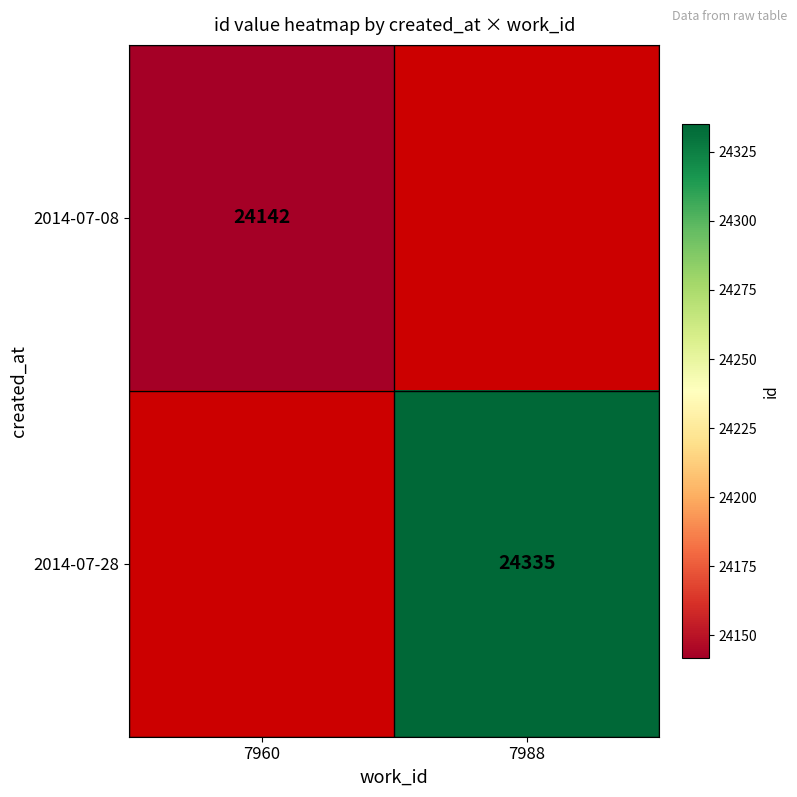

Count the number of categories in the chart.

2